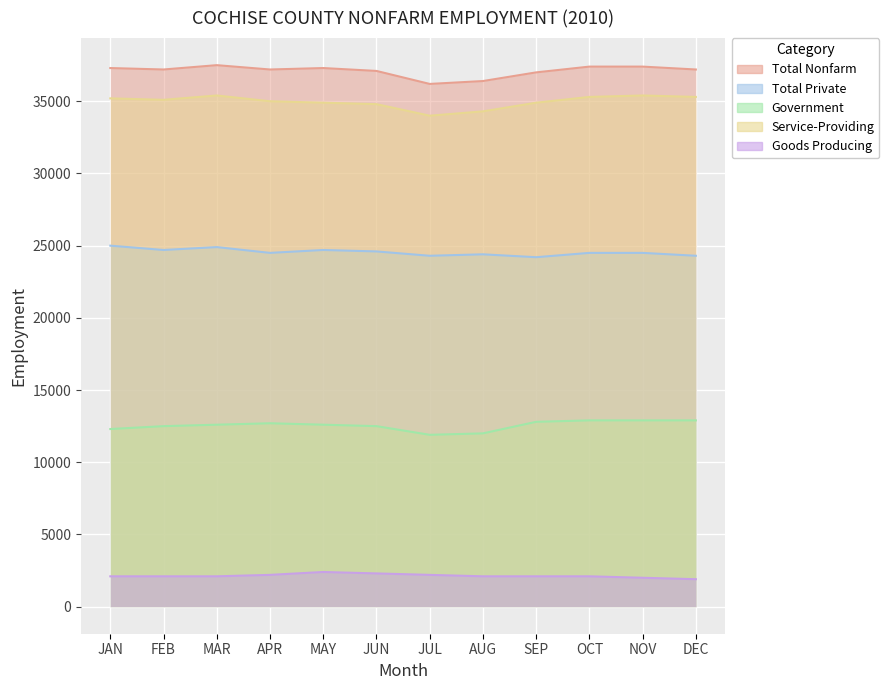

Where is the first local minimum for Total Private?

FEB